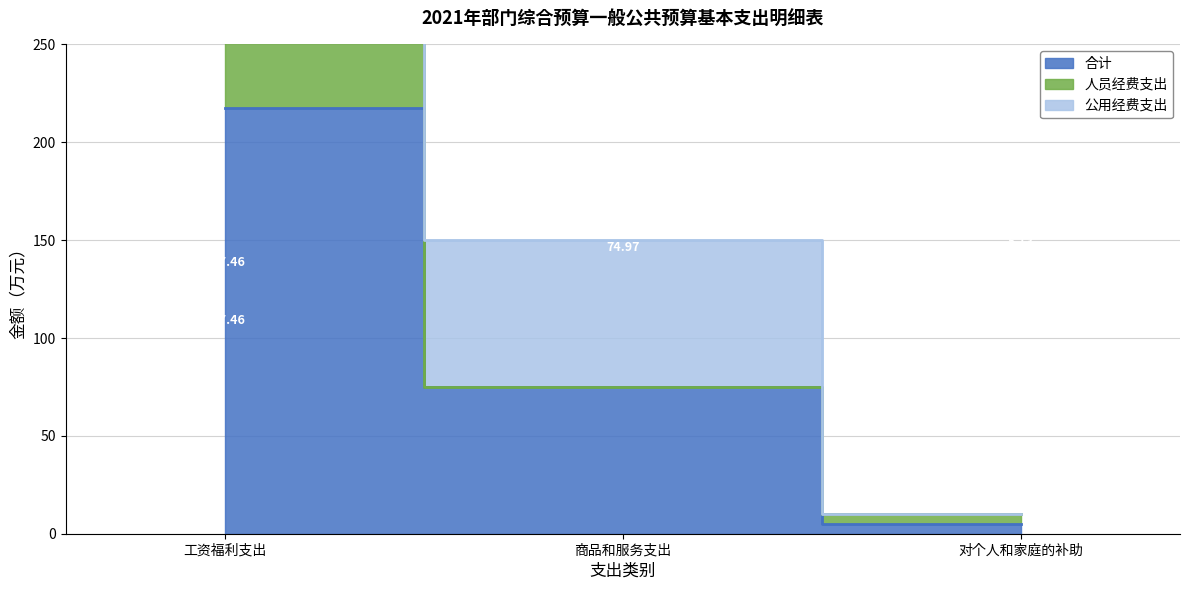

Is the value of 合计 at 商品和服务支出 greater than the value of 人员经费支出 at 工资福利支出?

No